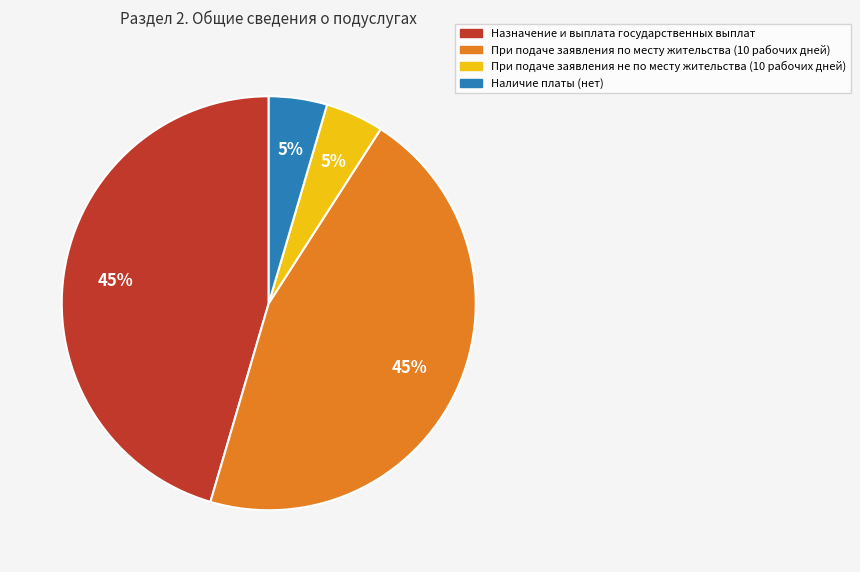

To the nearest percent, what portion does Назначение и выплата государственных выплат represent?

45%